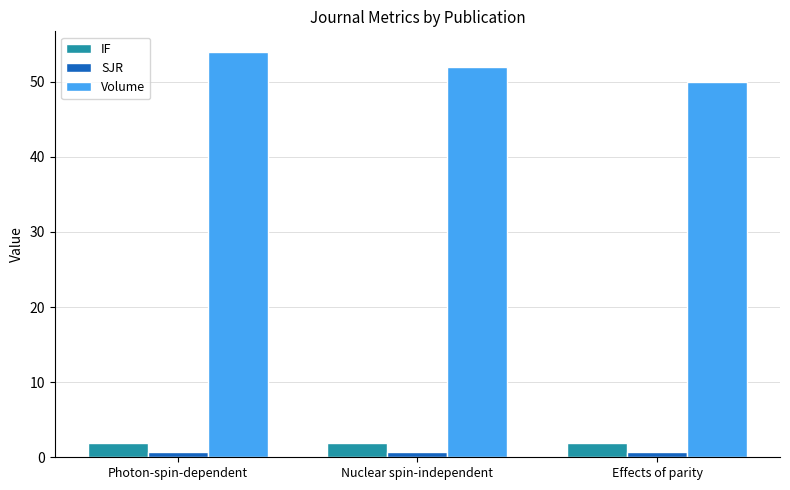

What is the minimum value for IF?

1.9